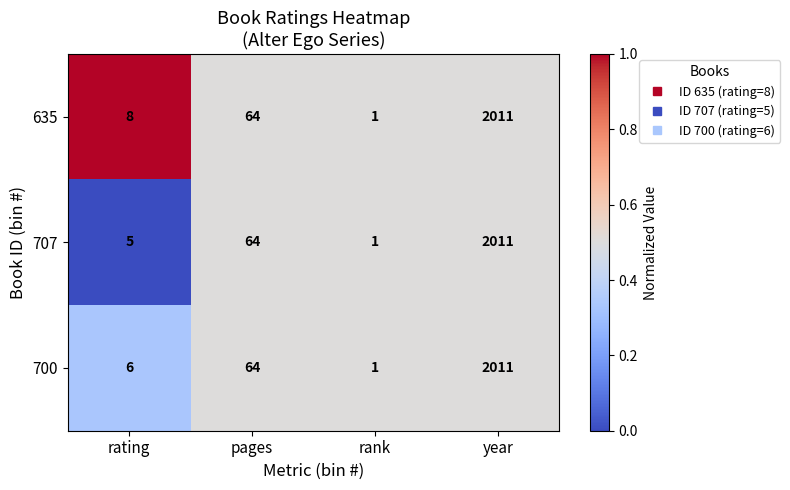

Rank the series by their average value, from lowest to highest.

707, 700, 635